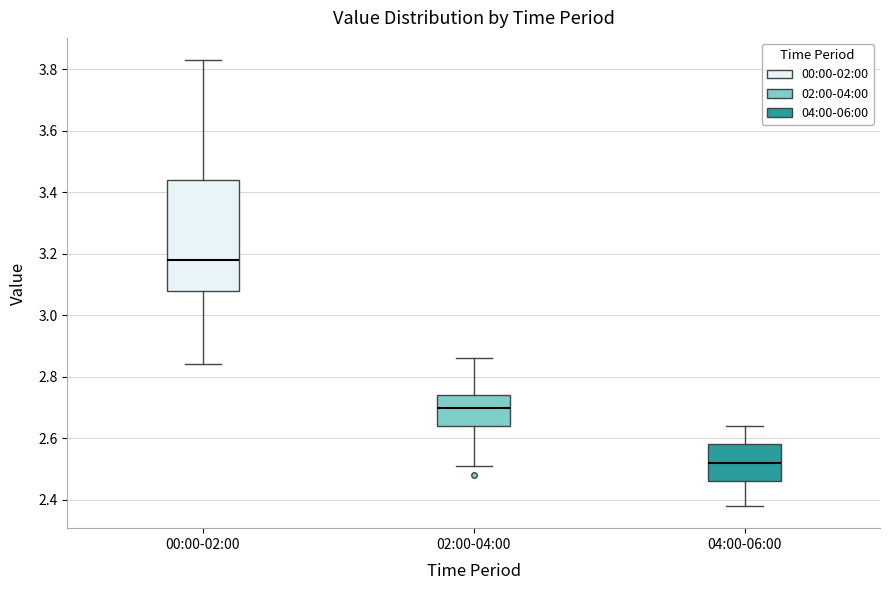

Which box has the lowest median line?

04:00-06:00